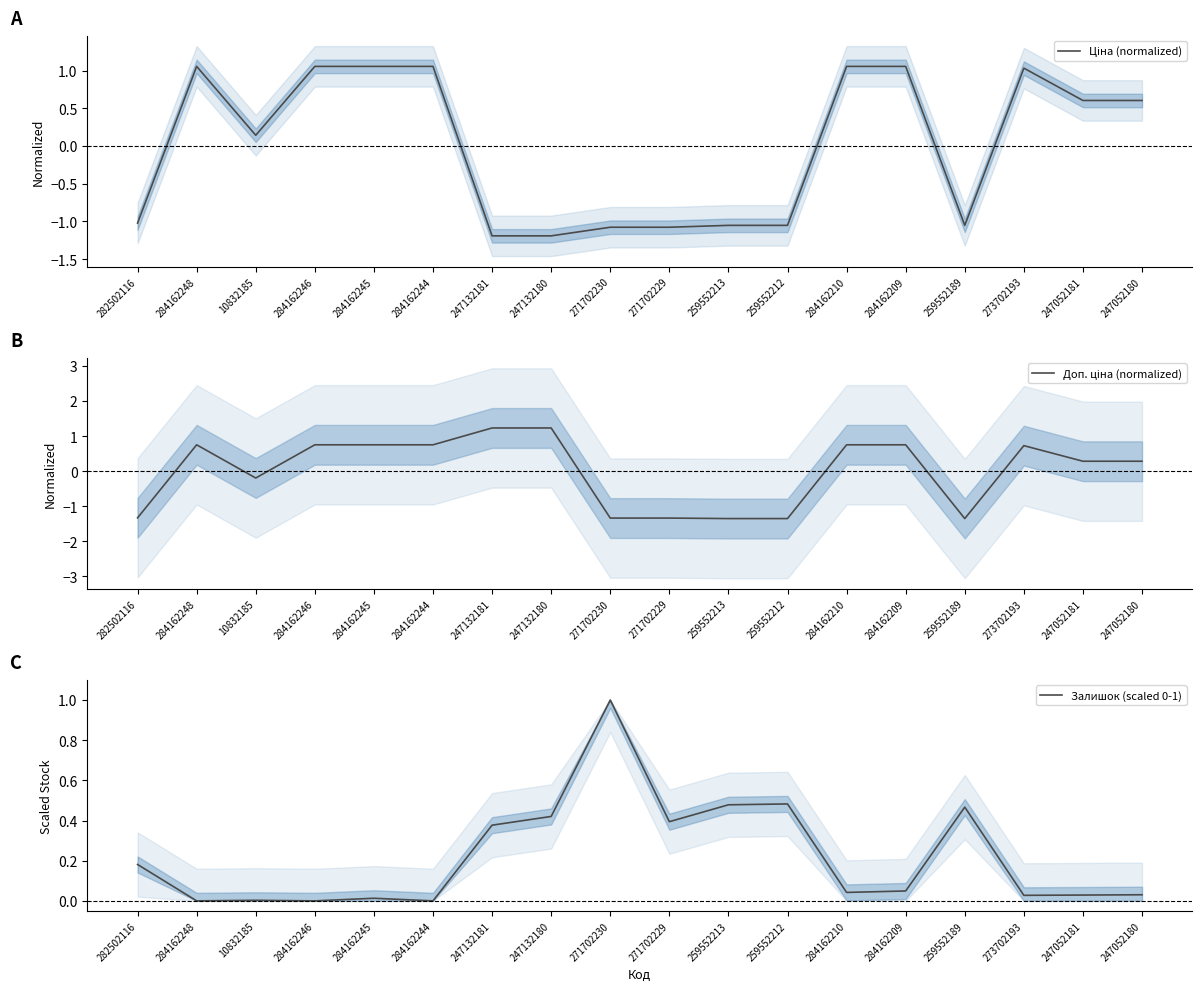

At how many categories does at least one series exceed 0?

18